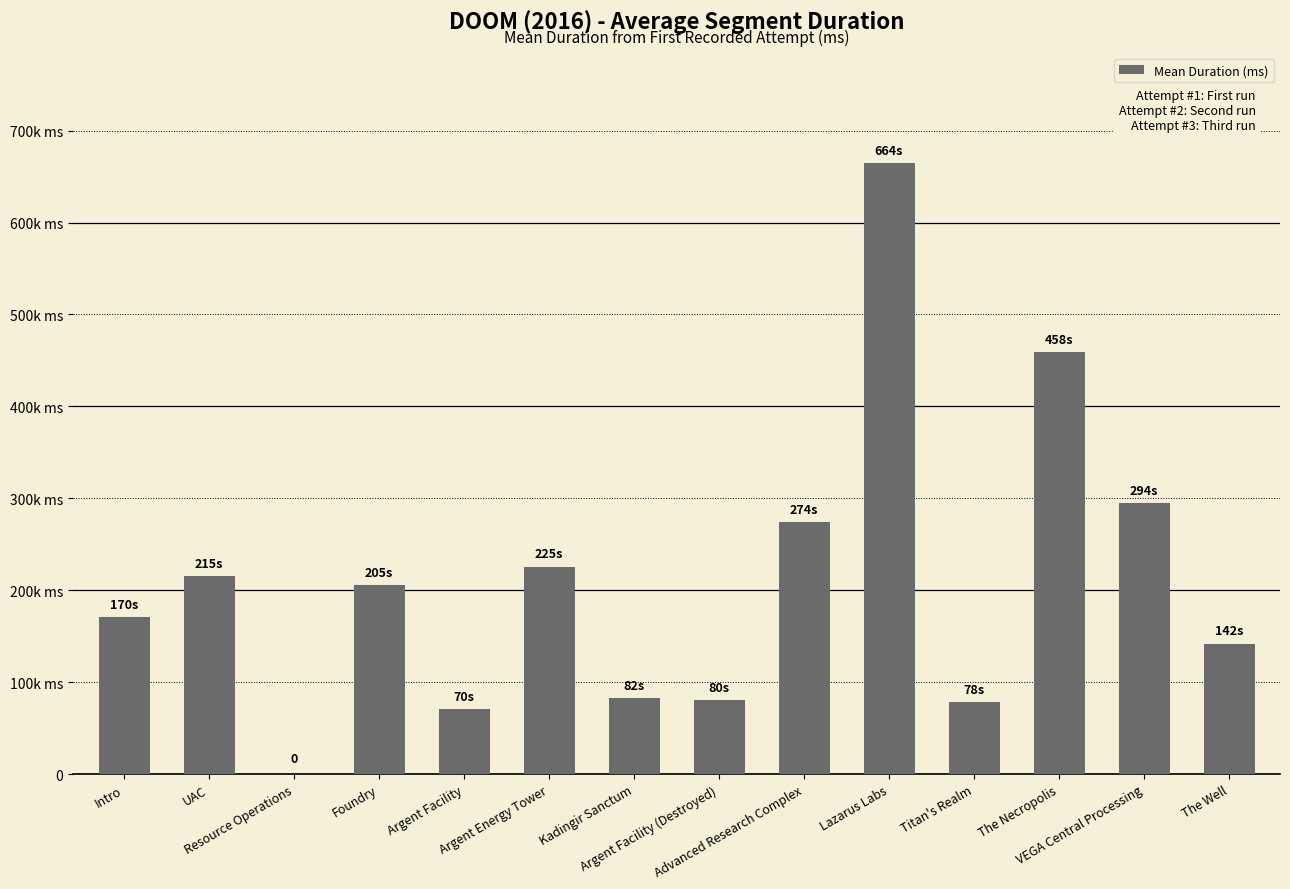

What value does the data have at Lazarus Labs?

664814